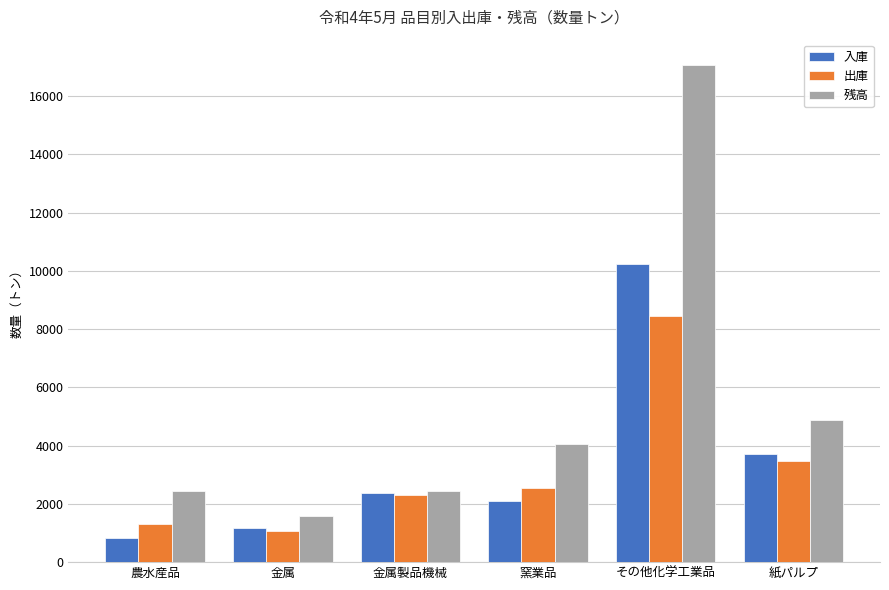

What position from the right is 農水産品?

6